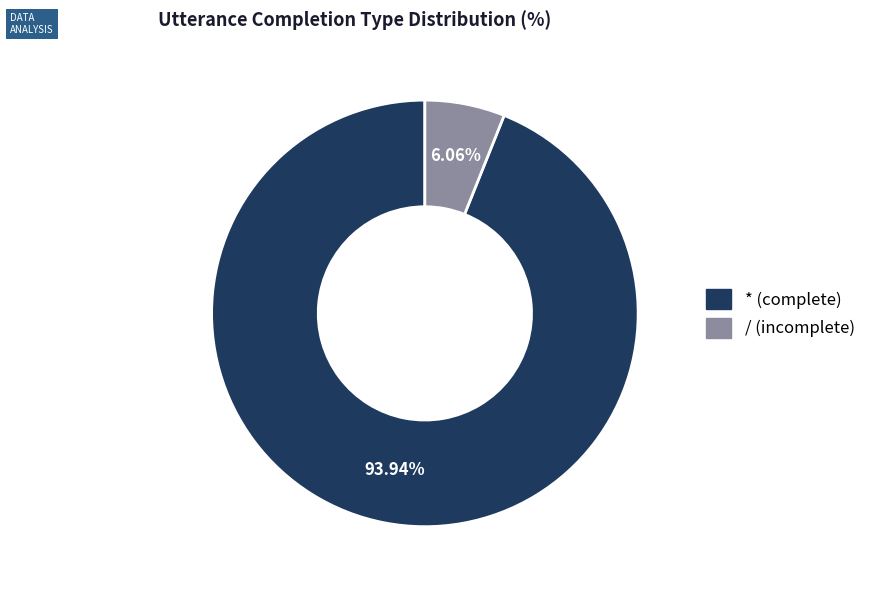

Count the number of slices in the pie.

2